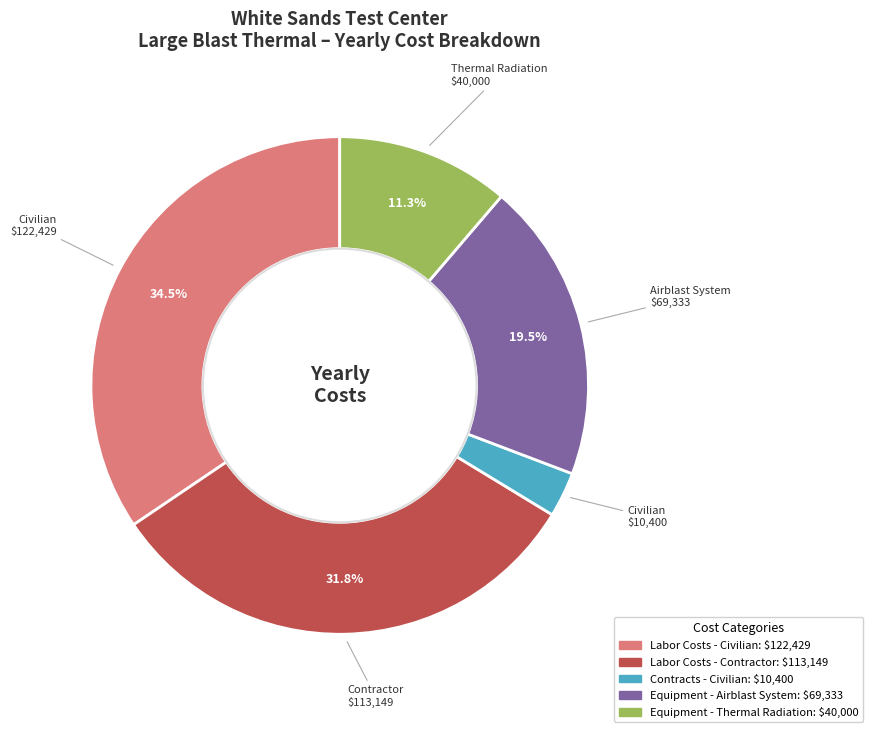

Is there a majority slice in this chart?

No